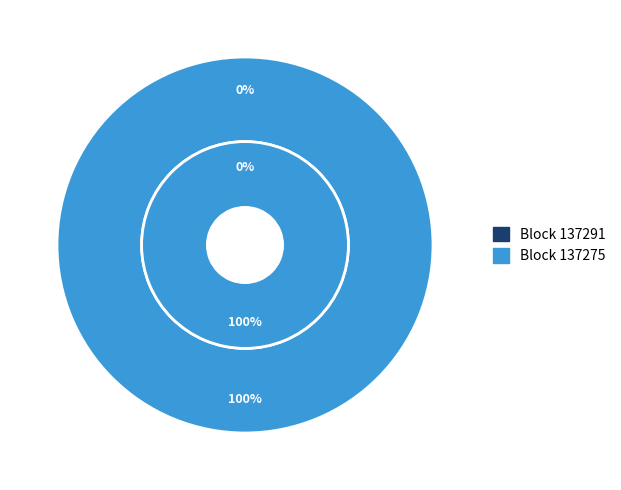

Is 137275 the majority of the pie?

Yes